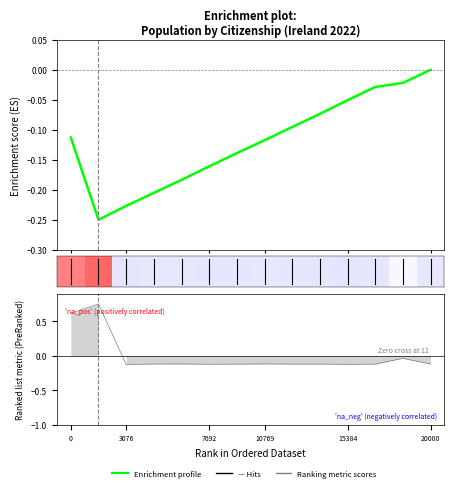

Is it true that the value at 15384 is -0.1?

False